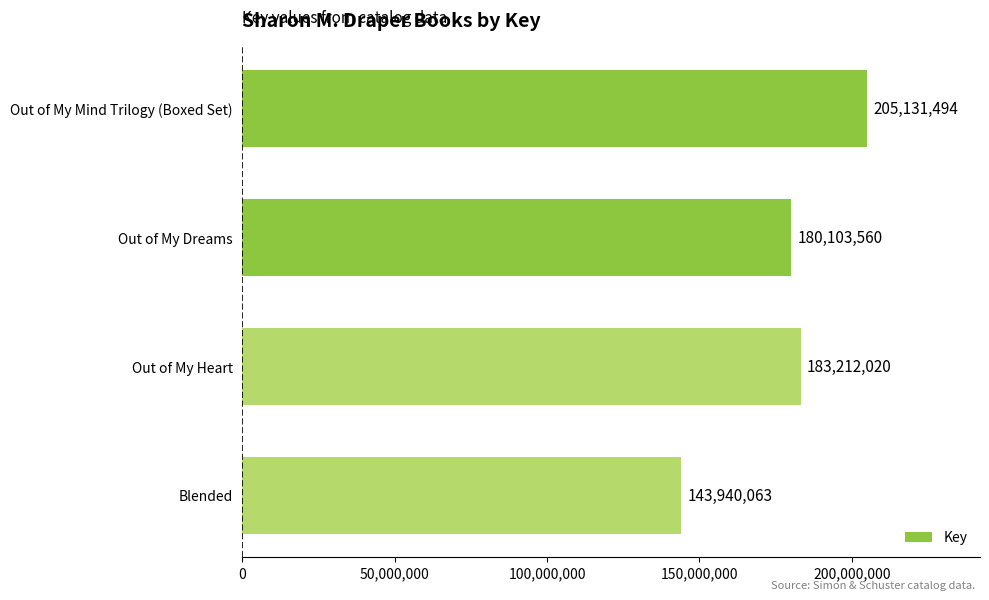

What is the change in value from Out of My Mind Trilogy (Boxed Set) to Out of My Dreams?

-25027934